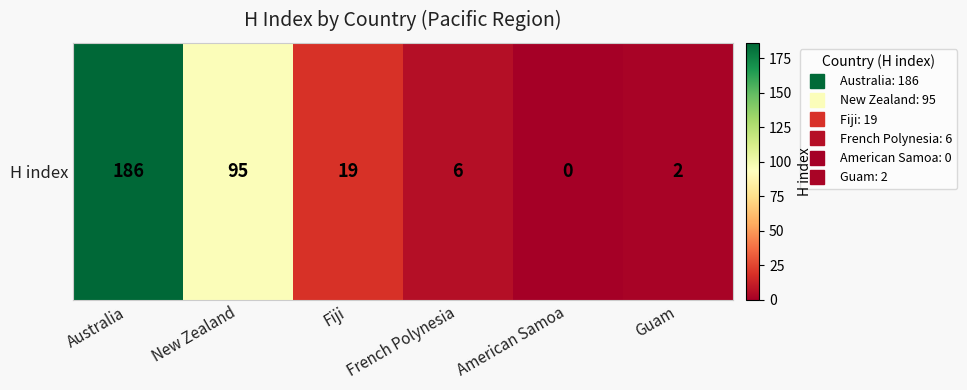

How many positive values are there?

5